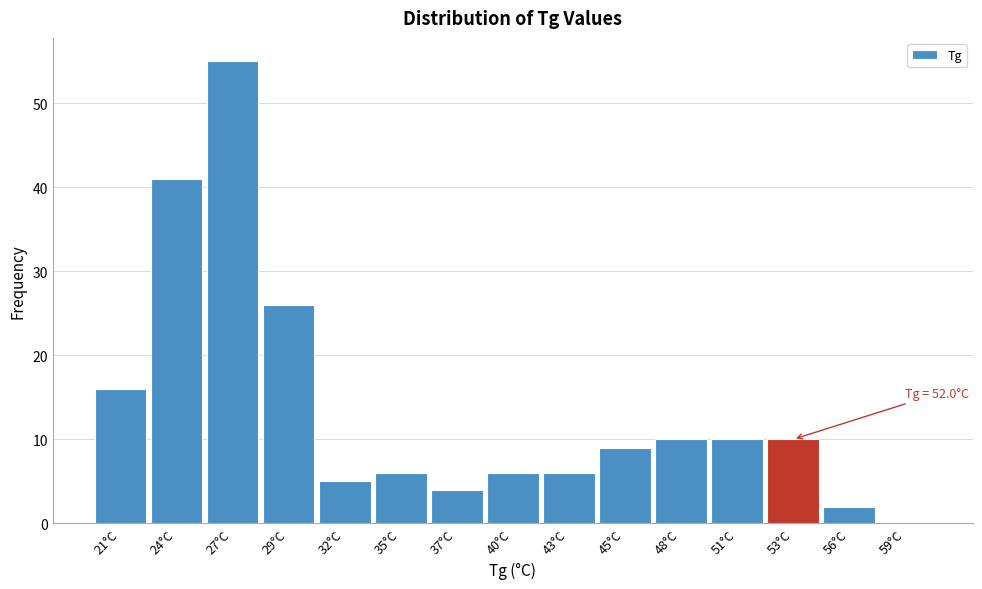

Over which range of the x-axis is the bar tallest?

25.5 to 28.0